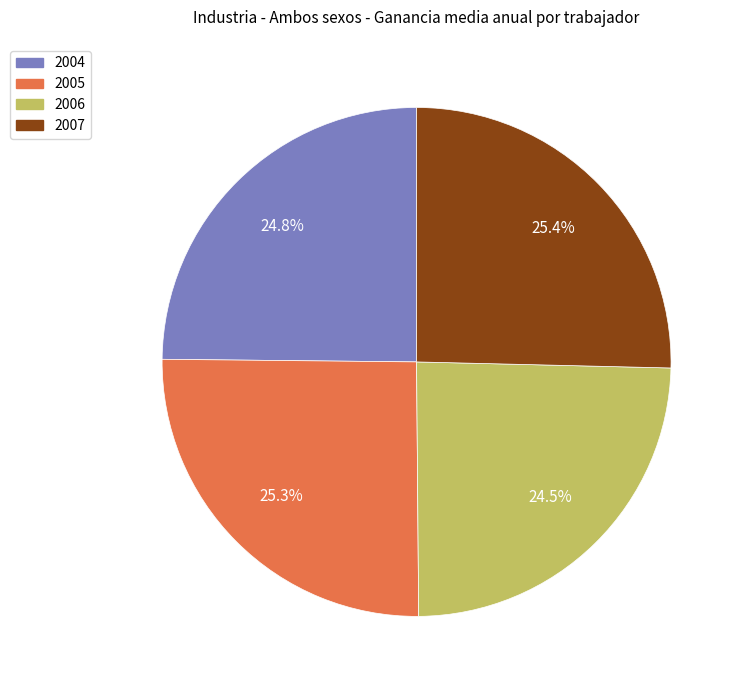

Is there any slice that represents more than half of the pie?

No